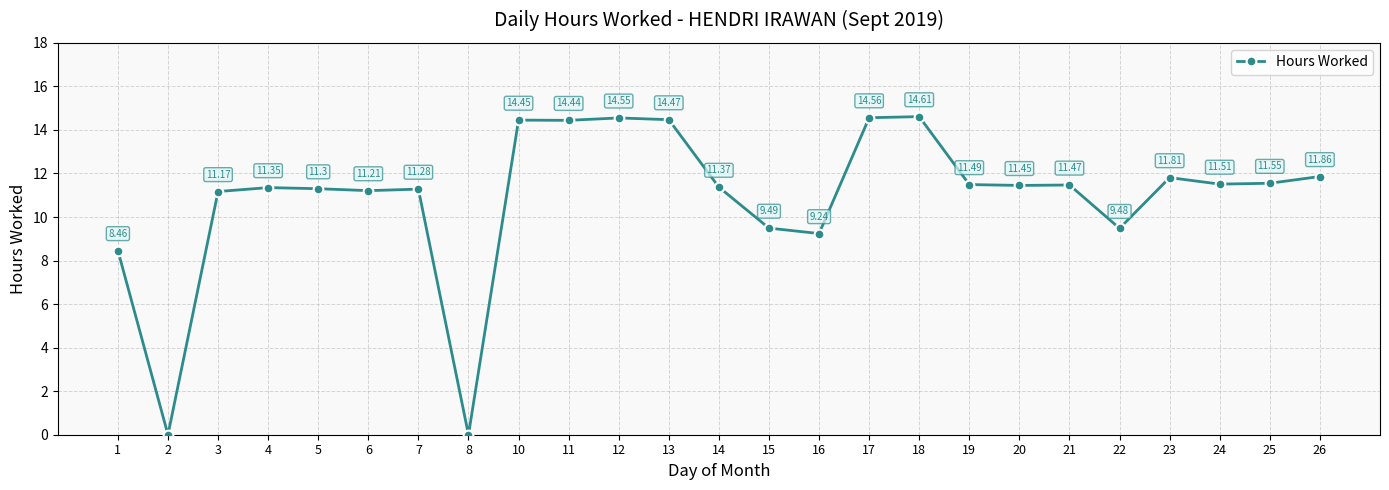

At which category does the chart reach its peak across all series?

18